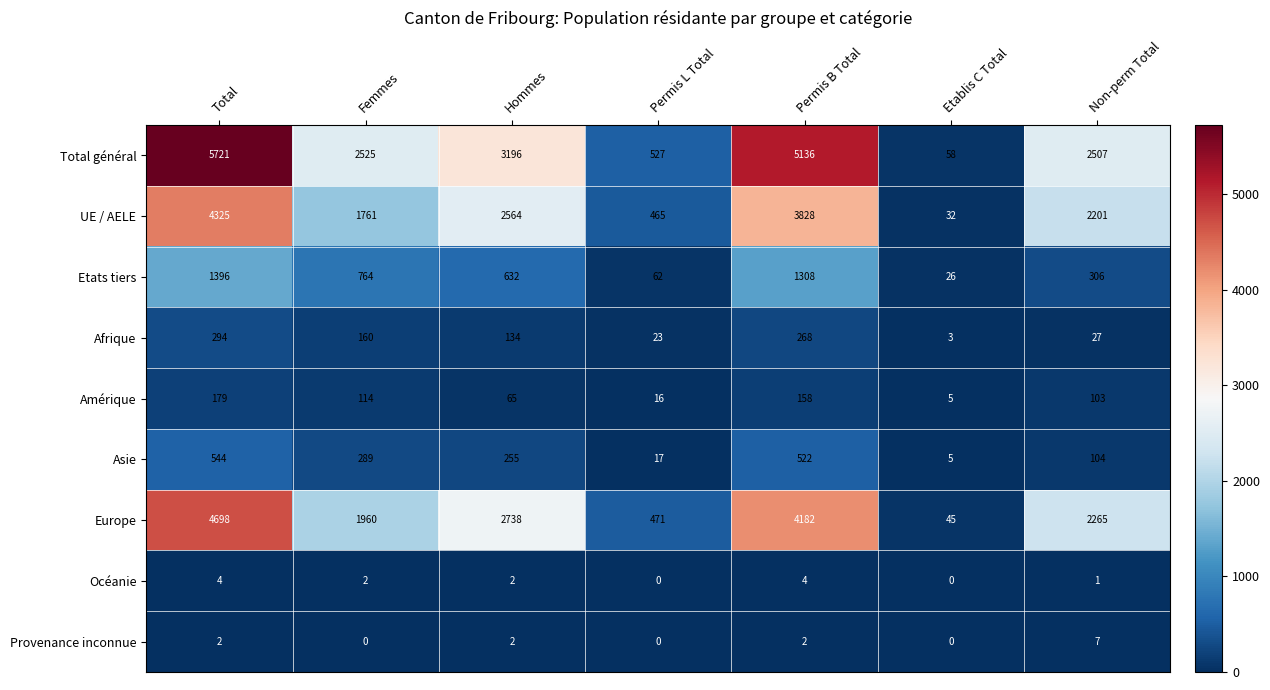

How many series are shown in this chart?

9